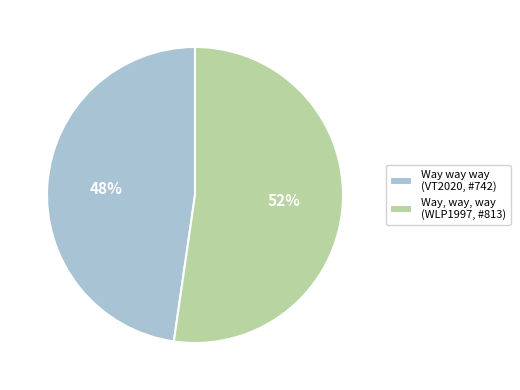

What is the smallest slice in the pie chart?

Way way way (VT2020, #742)